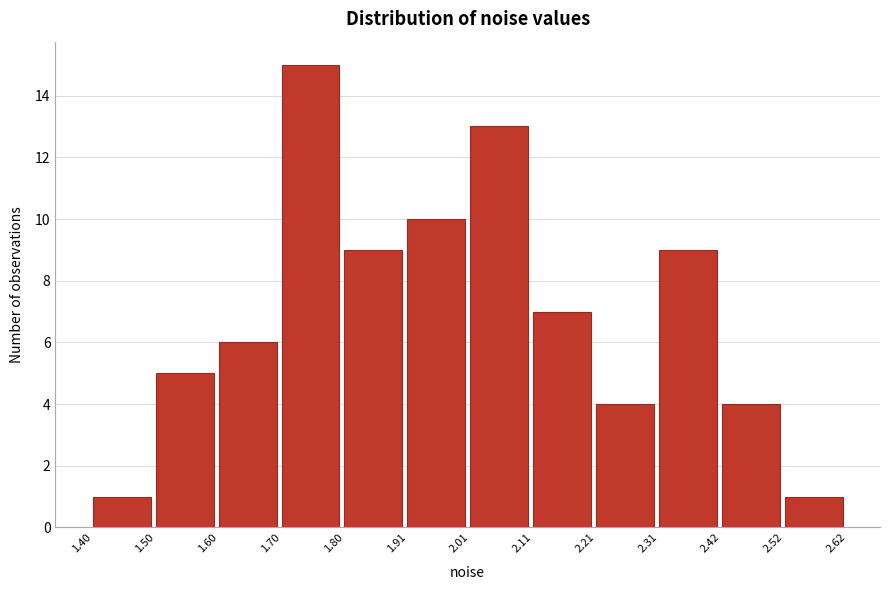

Reading left to right, transcribe this chart: for each bar, give the range it covers on the x-axis and its height. The values are not printed on the chart, so give them approximately, as read against the axis.

1.40 to 1.50: 1
1.50 to 1.60: 5
1.60 to 1.70: 6
1.70 to 1.80: 15
1.80 to 1.91: 9
1.91 to 2.01: 10
2.01 to 2.11: 13
2.11 to 2.21: 7
2.21 to 2.31: 4
2.31 to 2.42: 9
2.42 to 2.52: 4
2.52 to 2.62: 1